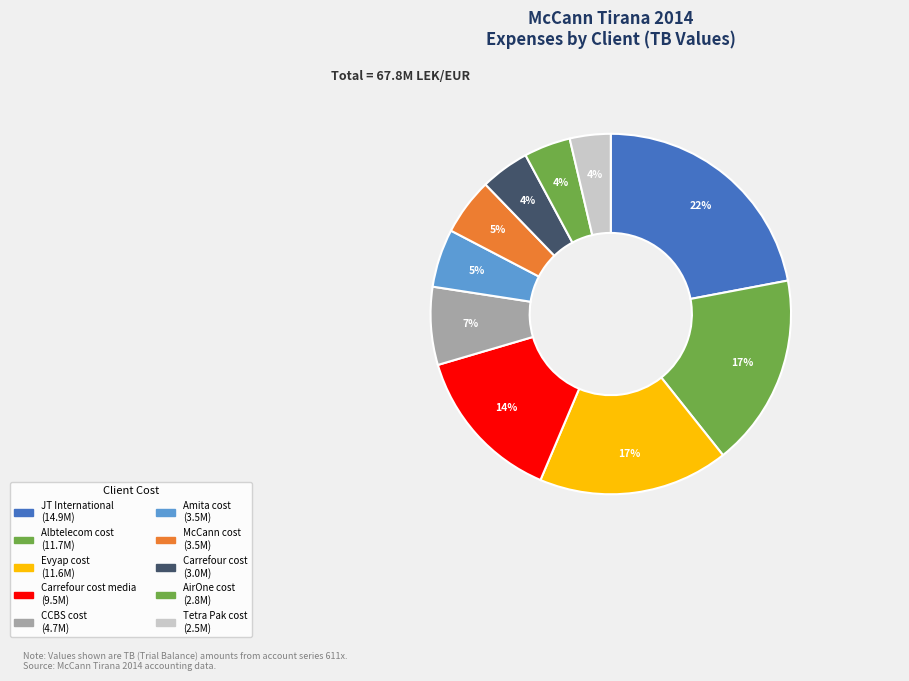

Count the number of slices in the pie.

10